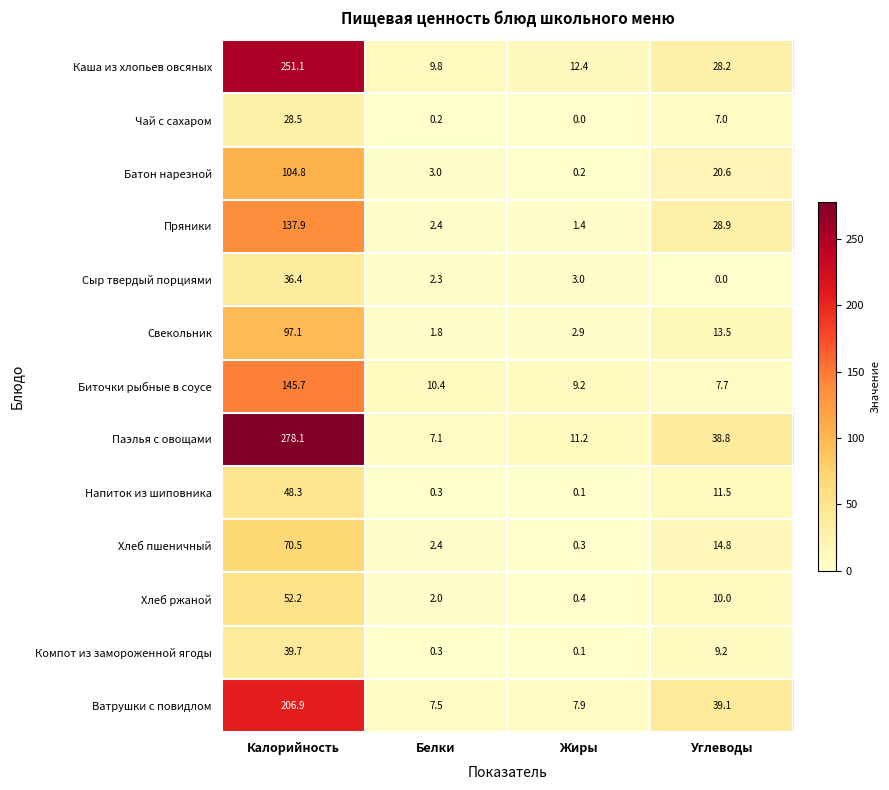

What is the difference between the Паэлья с овощами values at Жиры and Белки?

4.1